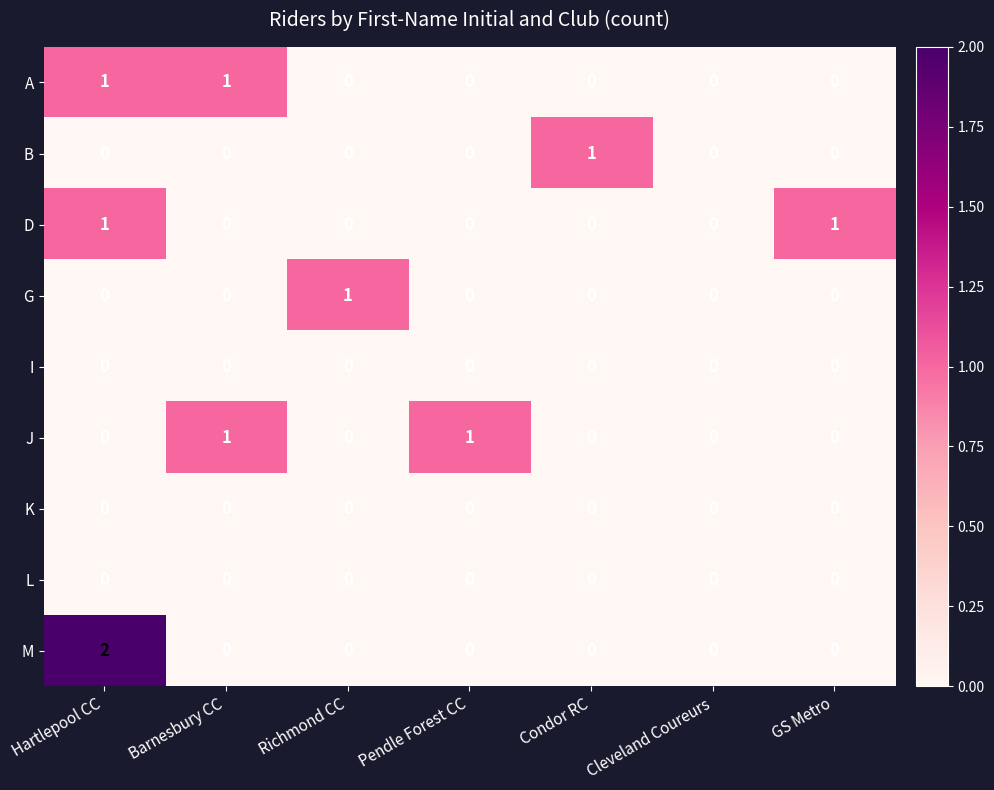

Which series has the widest spread of values?

M